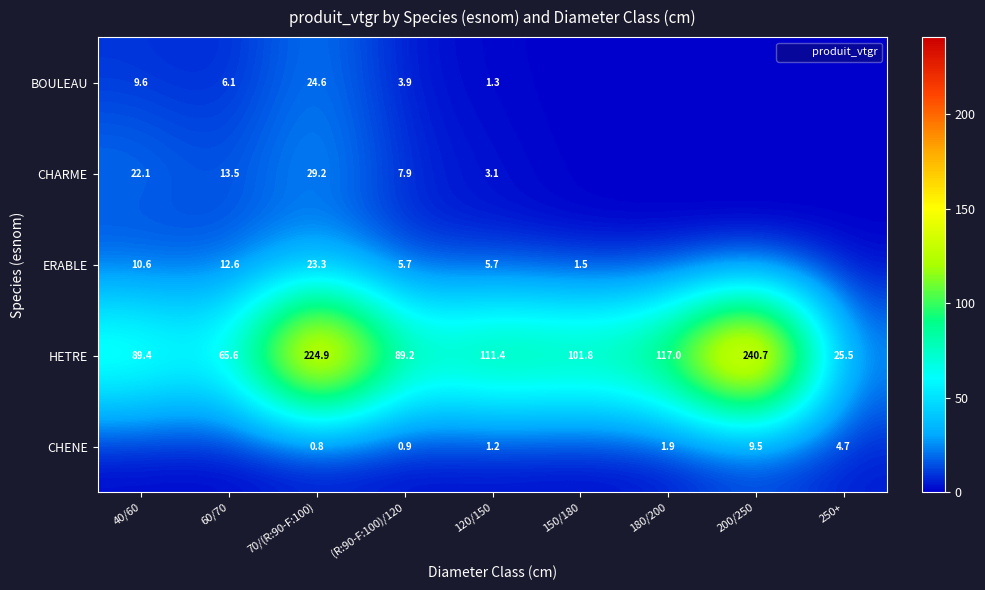

Rank the series by their maximum value, from highest to lowest.

HETRE, CHARME, BOULEAU, ERABLE, CHENE